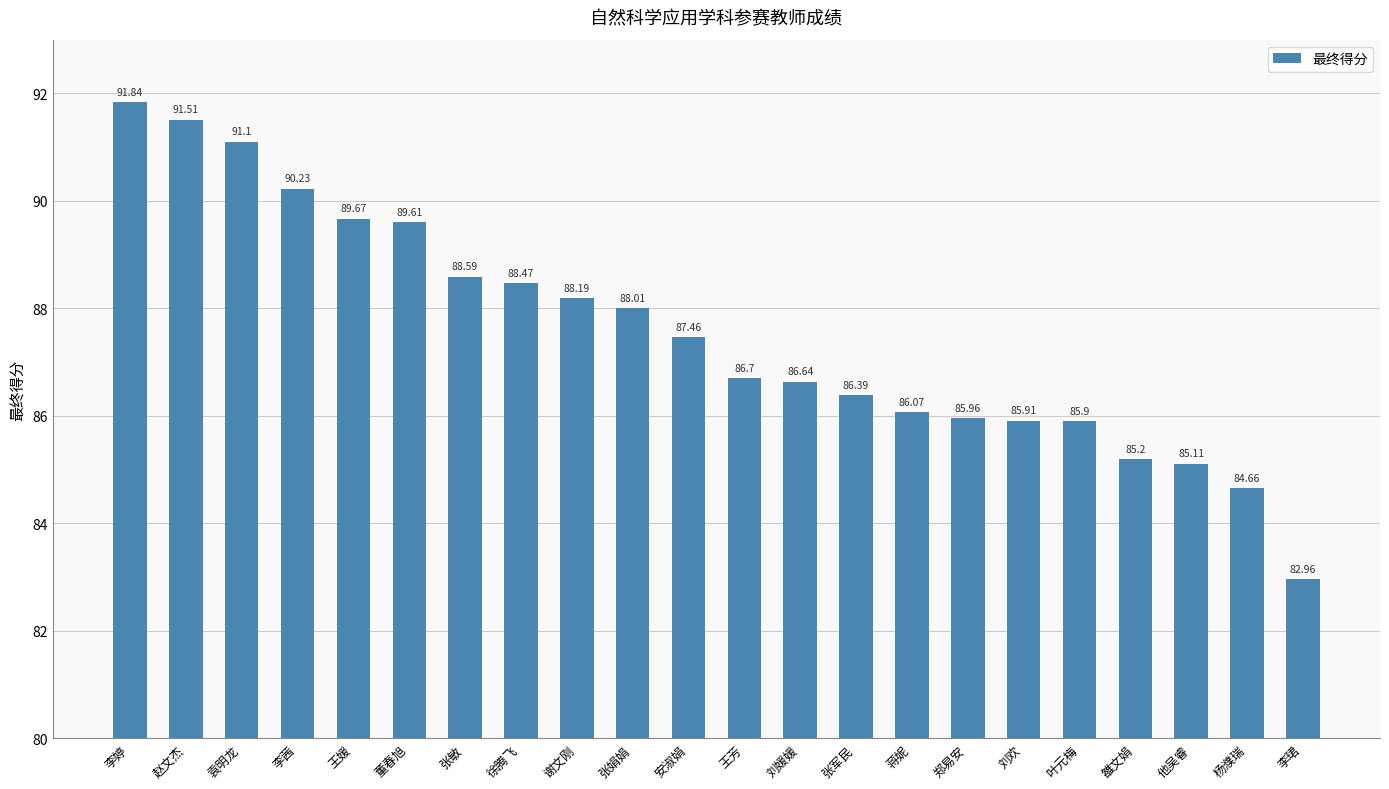

What is the maximum value shown in the chart?

91.8